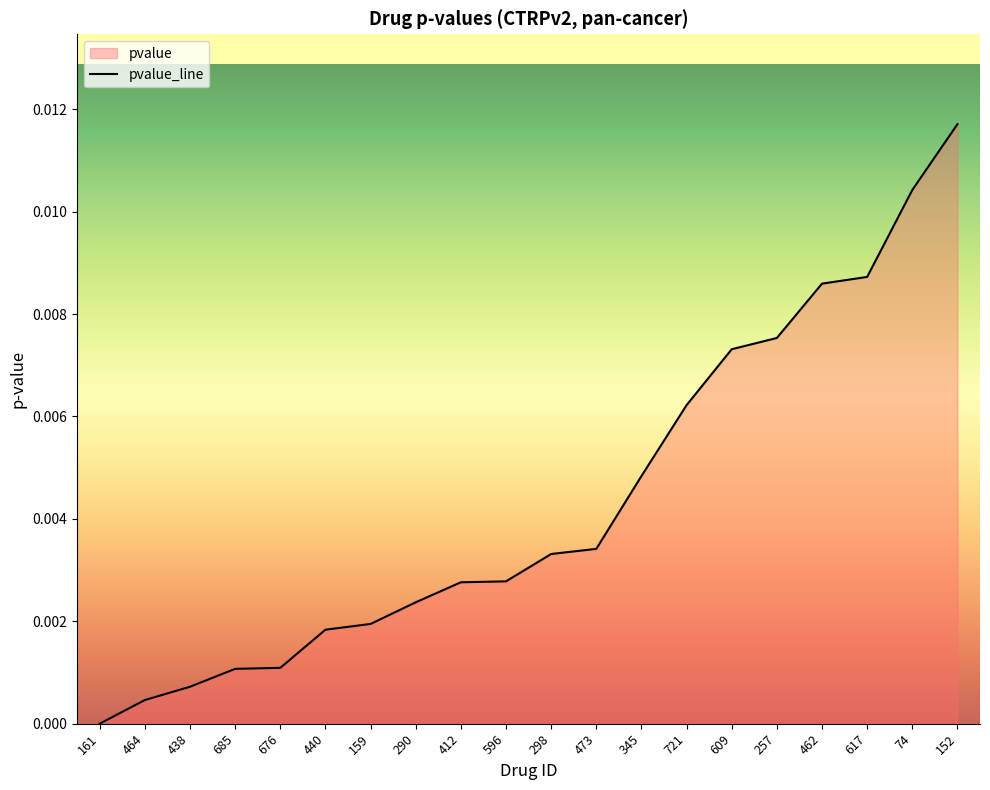

True or false: the data shows 0.0 at 596.

False